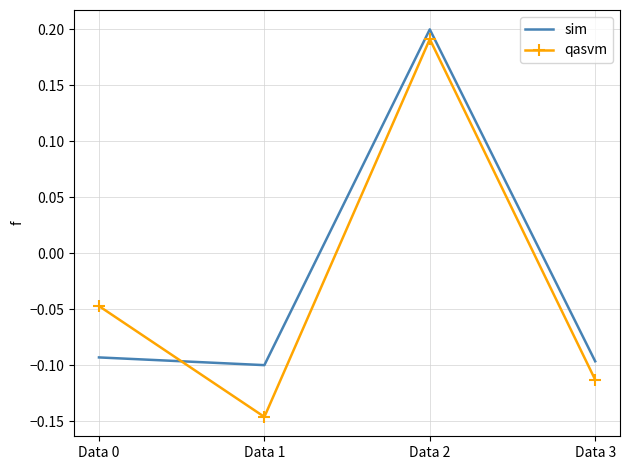

The value of sim at Data 2 is 0.2. True or false?

True